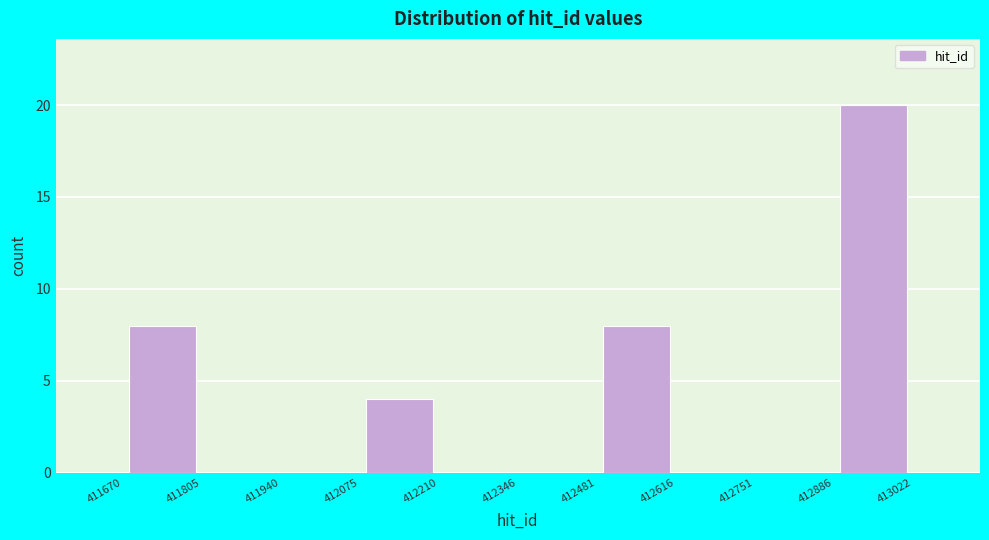

How tall is the bar that spans 411670 to 411805 on the x-axis? The values are not printed on the chart, so give them approximately, as read against the axis.

8